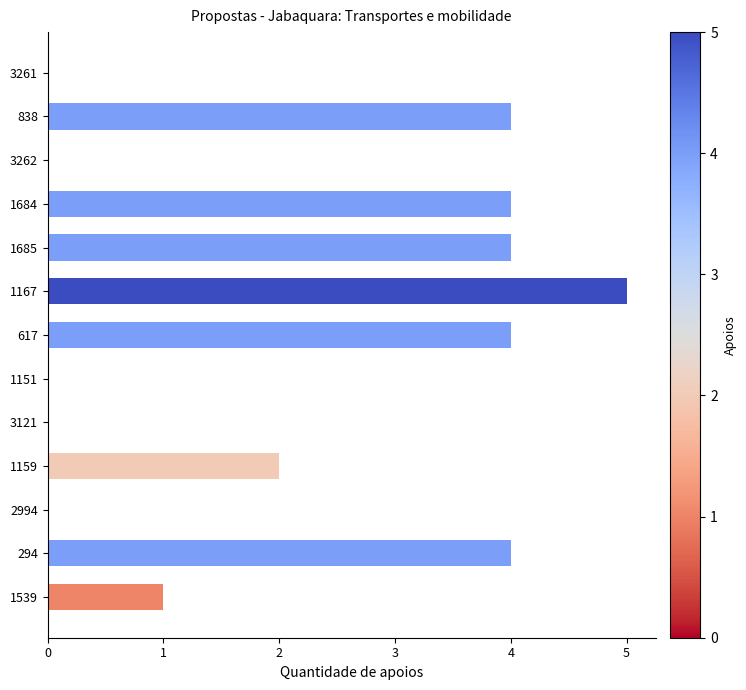

Between 3121 and 294, which is larger?

294